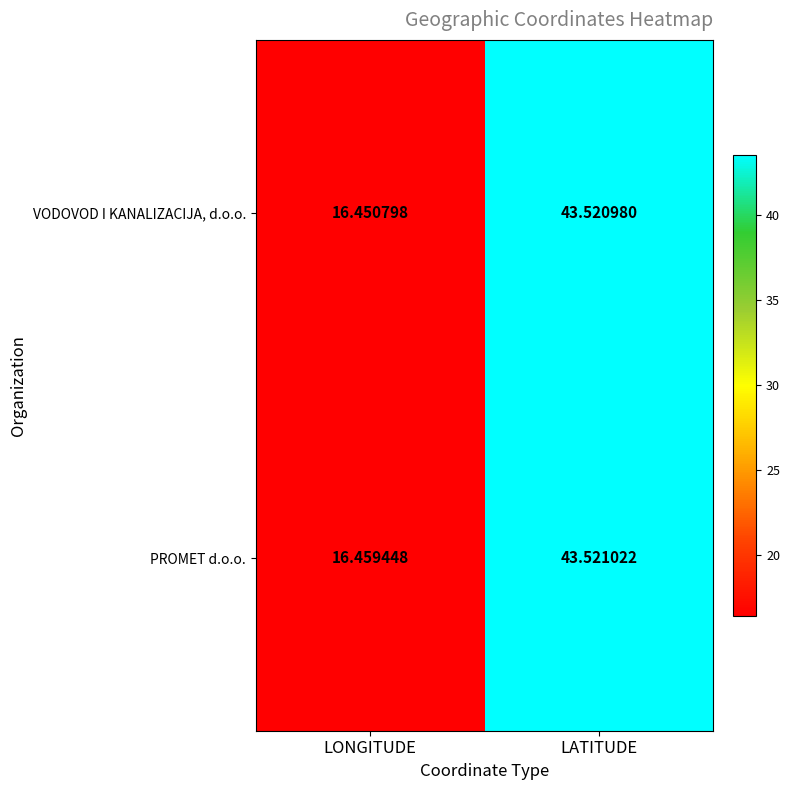

Where is VODOVOD I KANALIZACIJA, d.o.o. nearest to the value 29?

LONGITUDE